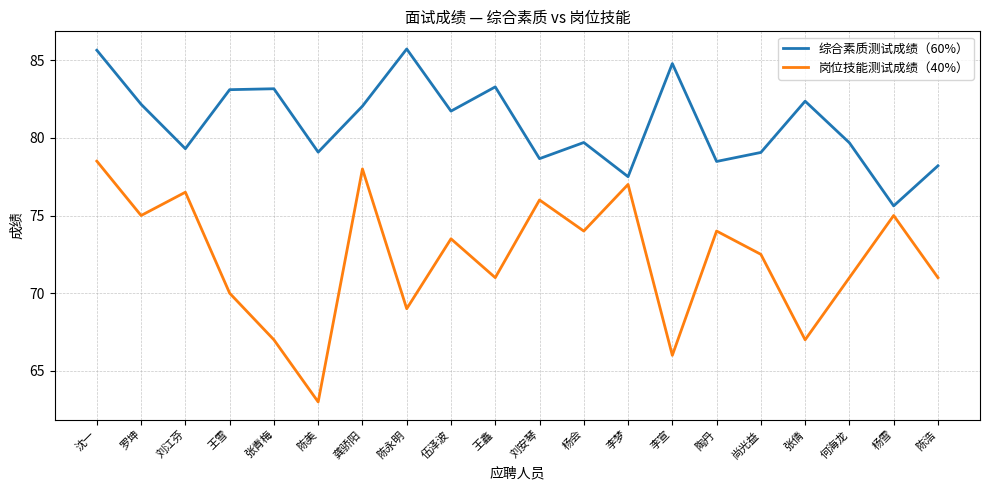

True or false: 综合素质测试成绩（60%） and 岗位技能测试成绩（40%） intersect in this chart.

False